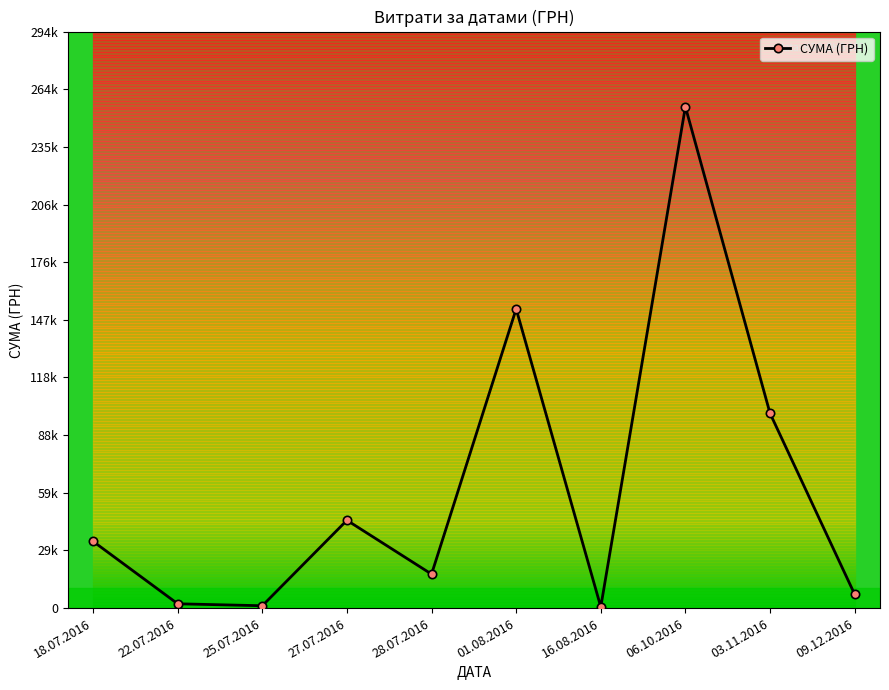

Is this an area chart (filled region under the line)?

No